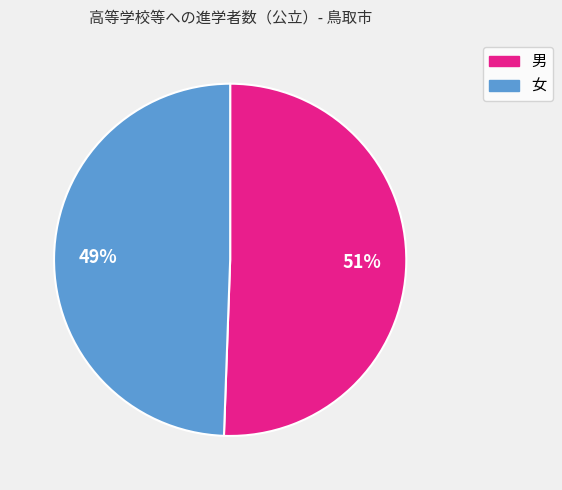

Is it true that 女 is 60% of the pie?

False